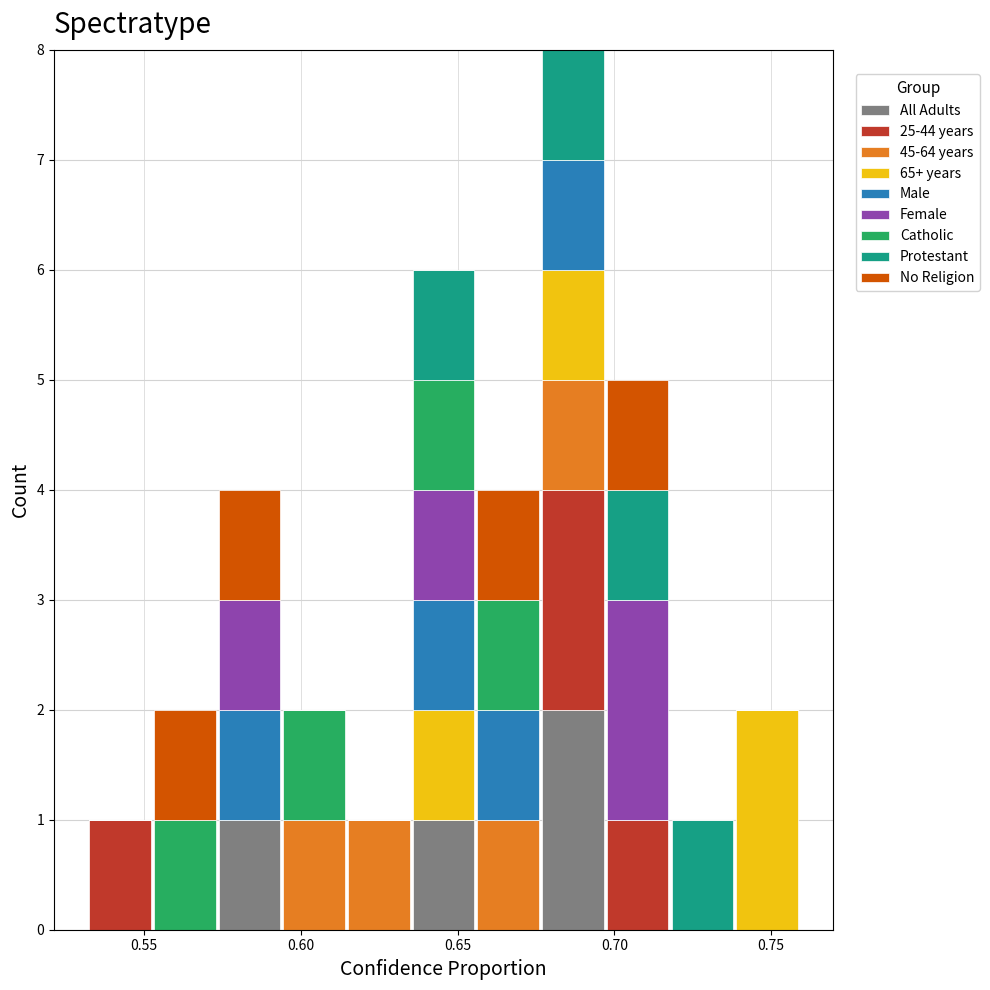

What is the total height of the stacked bar covering 0.720 to 0.740 on the x-axis? Neither the bar edges nor the heights are printed on the chart, so give them approximately, as read against the axes.

1